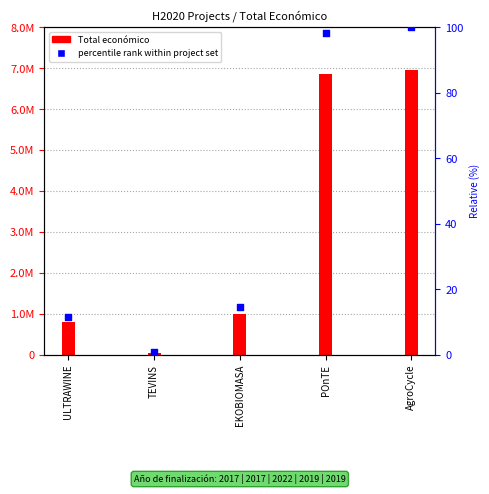

At how many categories does at least one series exceed 5234890?

2